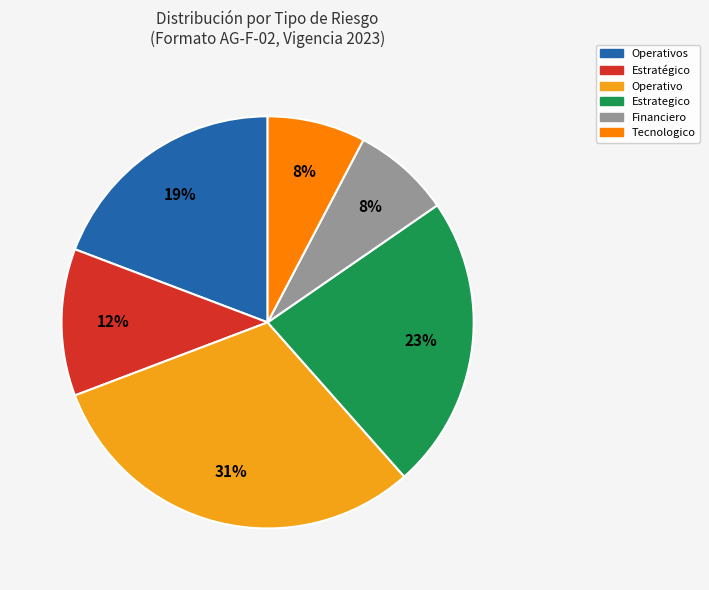

Does Operativos account for over 50% of the chart?

No